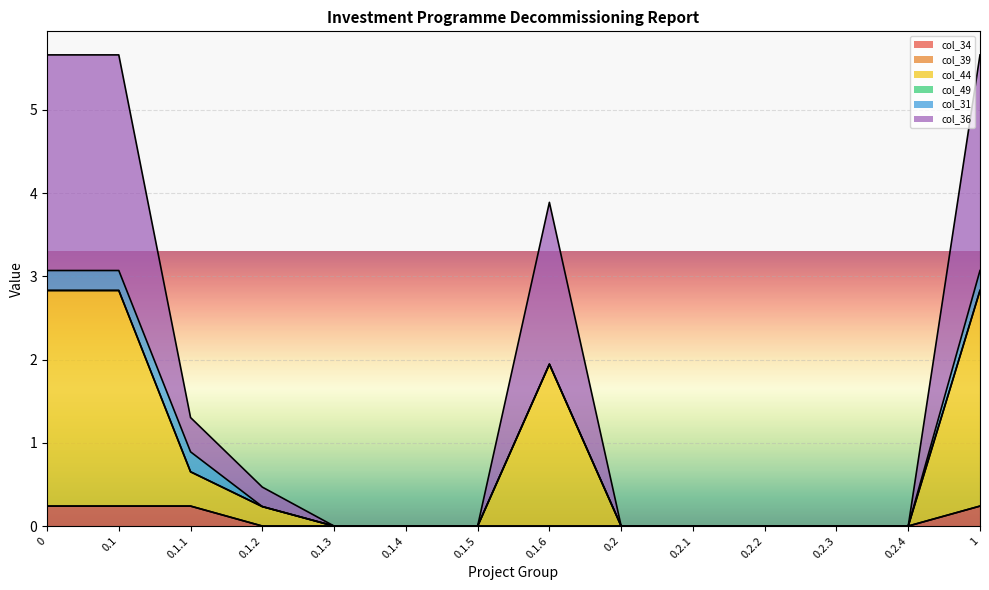

At which category does the chart reach its minimum across all series?

0.1.2